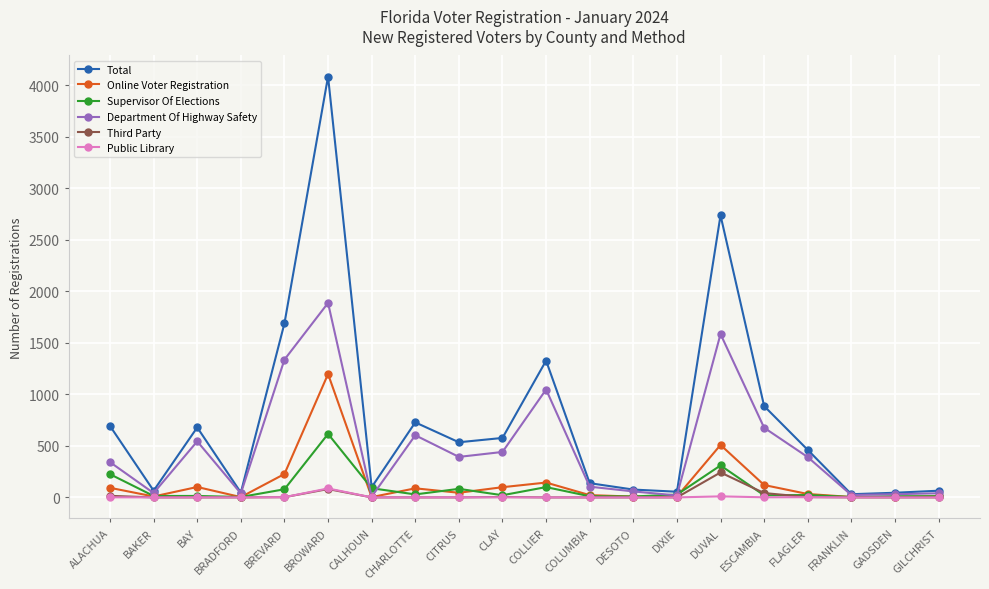

What is the average value of the Public Library series?

5